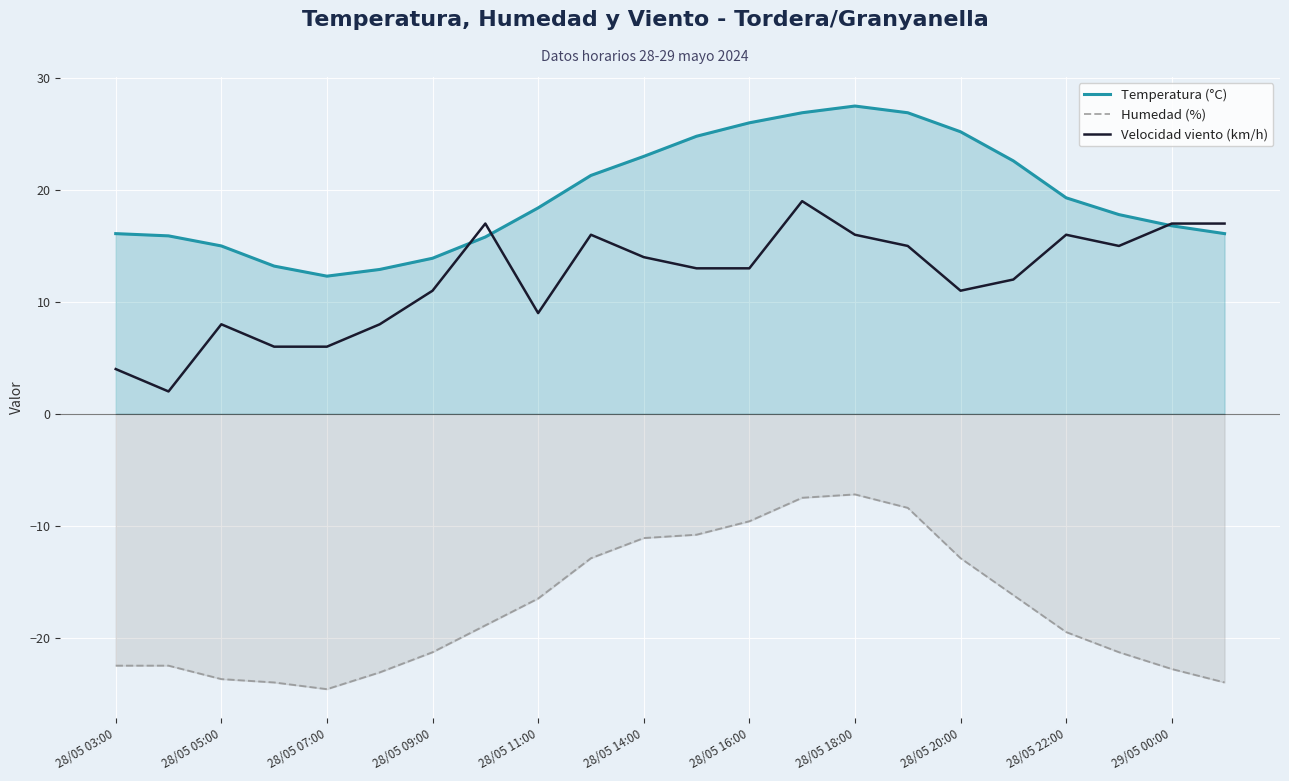

True or false: Humedad (%) and Velocidad viento (km/h) cross at least once.

False